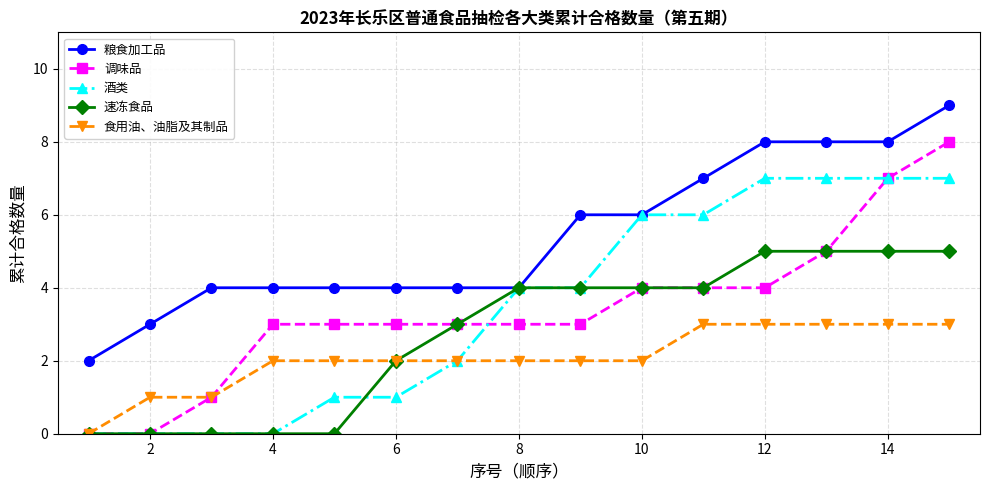

List the series in order of their peak value, lowest first.

食用油、油脂及其制品, 速冻食品, 酒类, 调味品, 粮食加工品